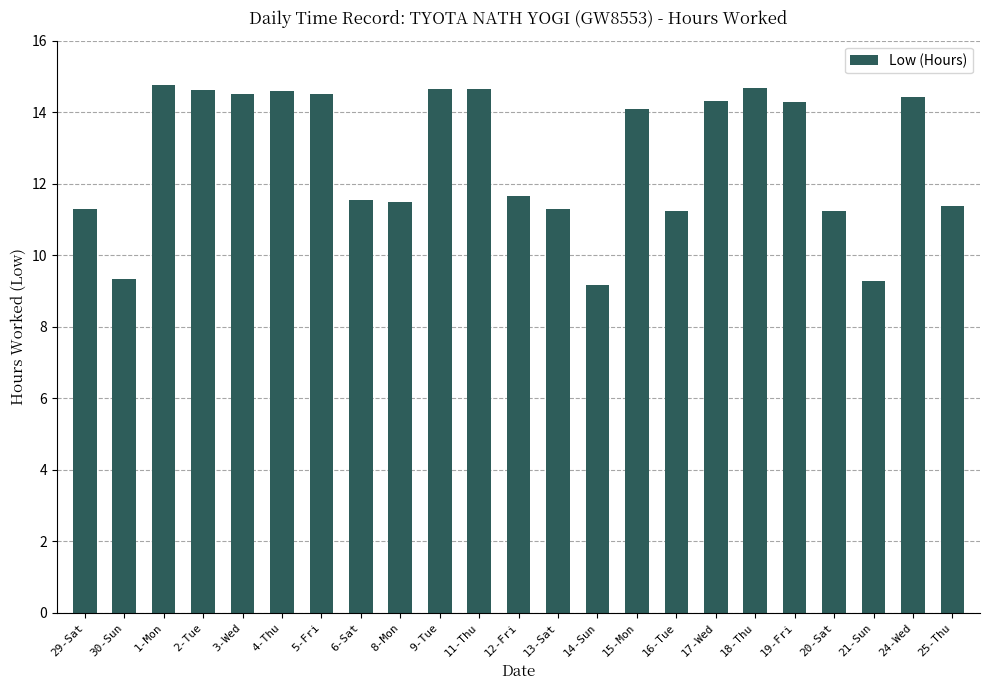

What is the sum of all values?

292.9